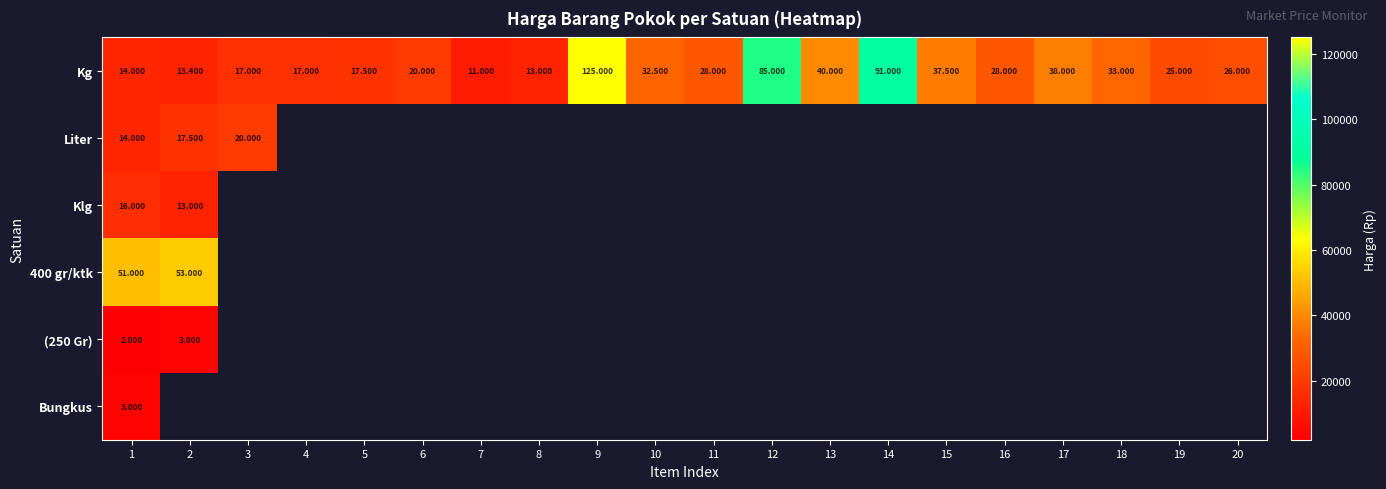

How many data points does each series have?

20